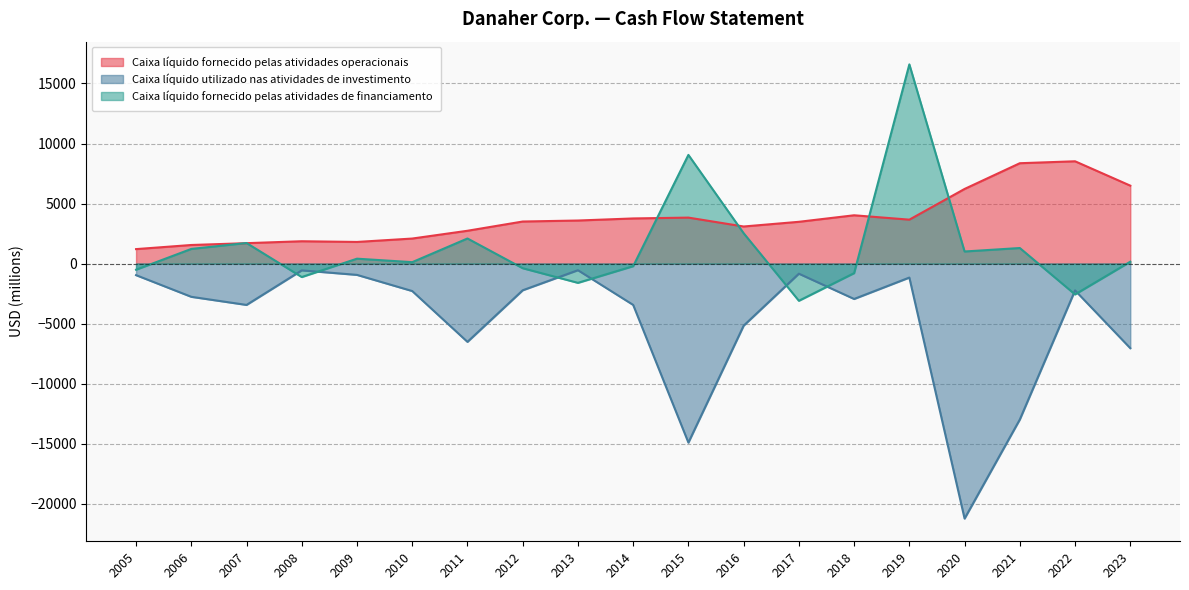

What value does the Caixa líquido fornecido pelas atividades de financiamento series have at 2012, to the nearest 10?

-390